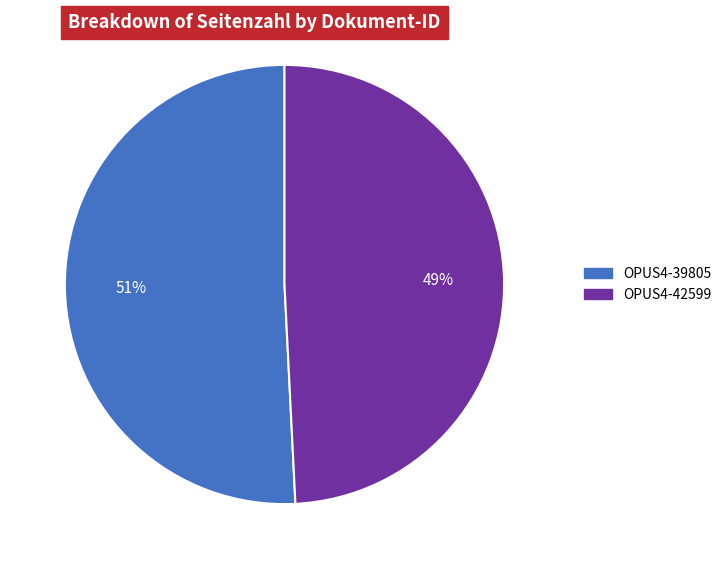

Which has a higher value, OPUS4-39805 or OPUS4-42599?

OPUS4-39805